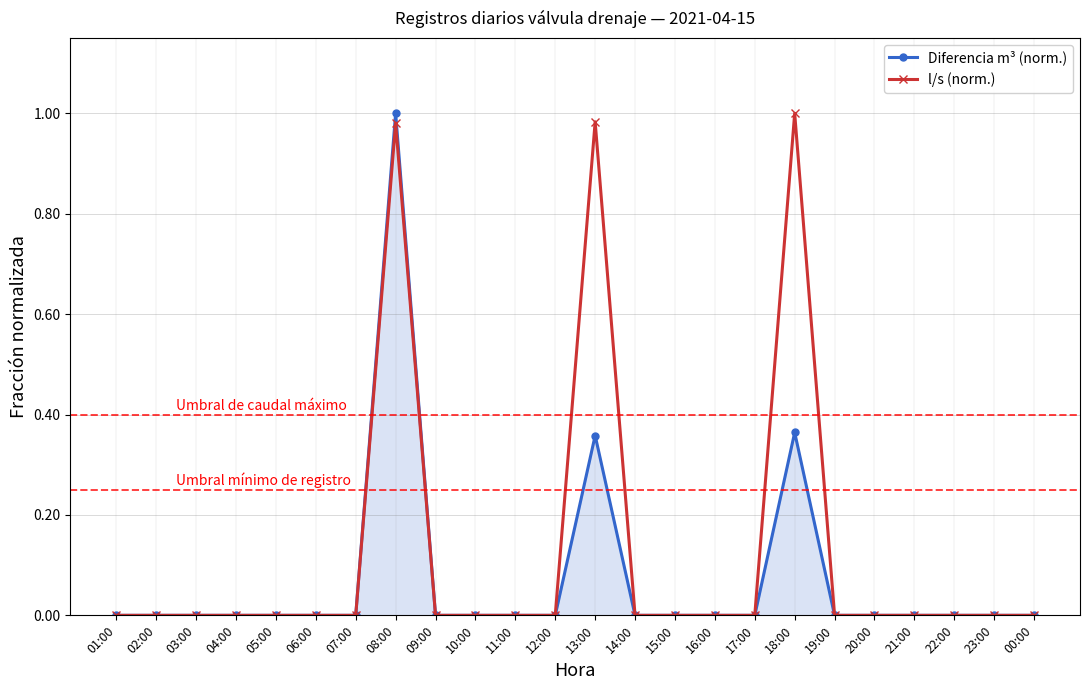

How many distinct data groups are displayed?

2